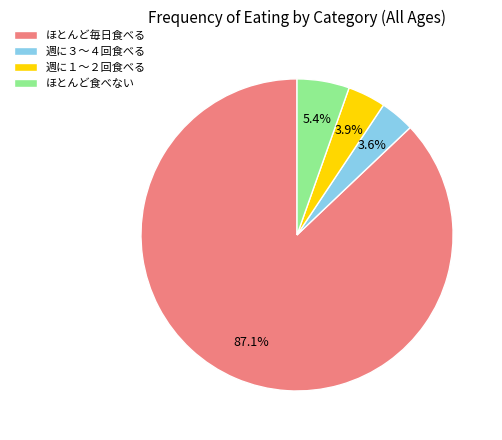

What portion of the pie excludes ほとんど食べない?

94.6%